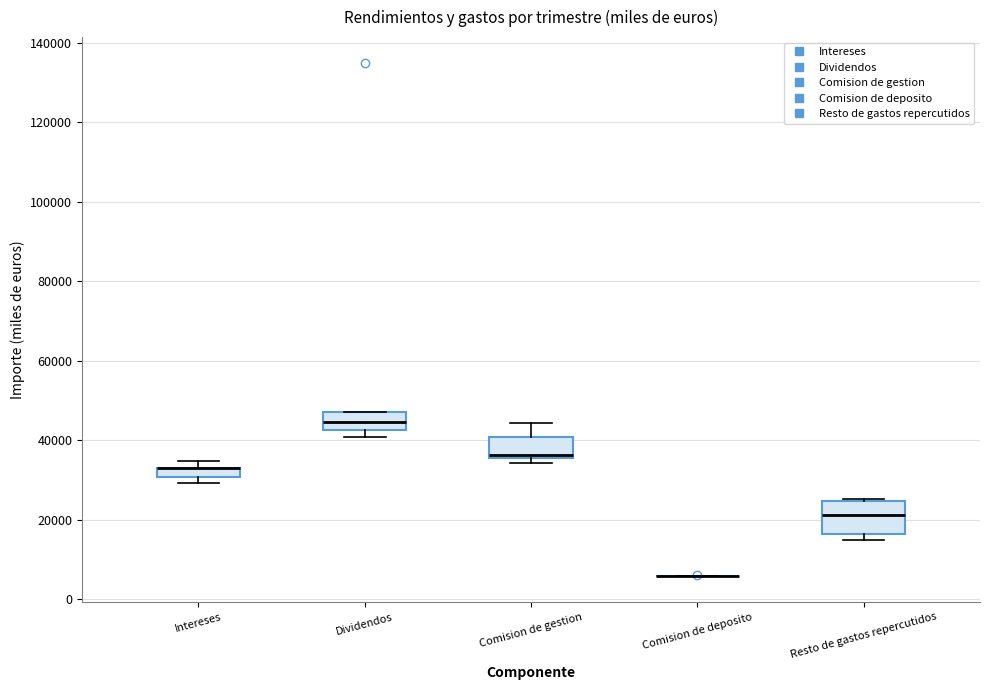

Comparing the boxes themselves (not the whiskers), which one is the tallest?

Resto de gastos repercutidos